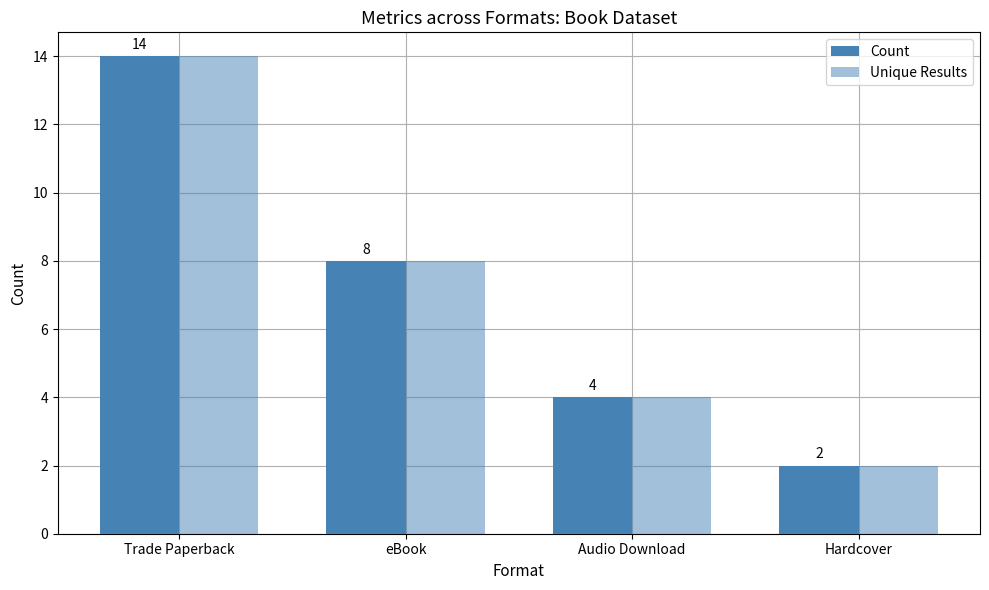

How many bars are there in each group?

2